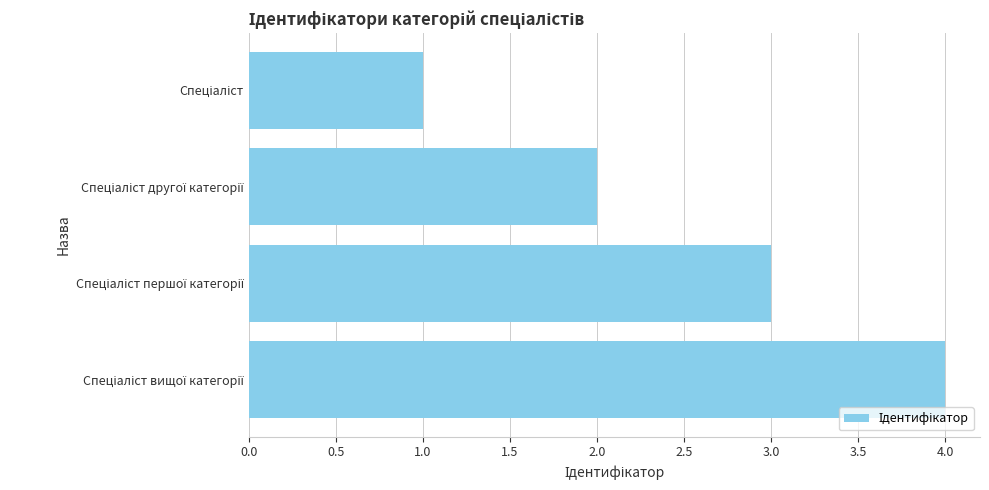

Does the chart contain any negative values?

No